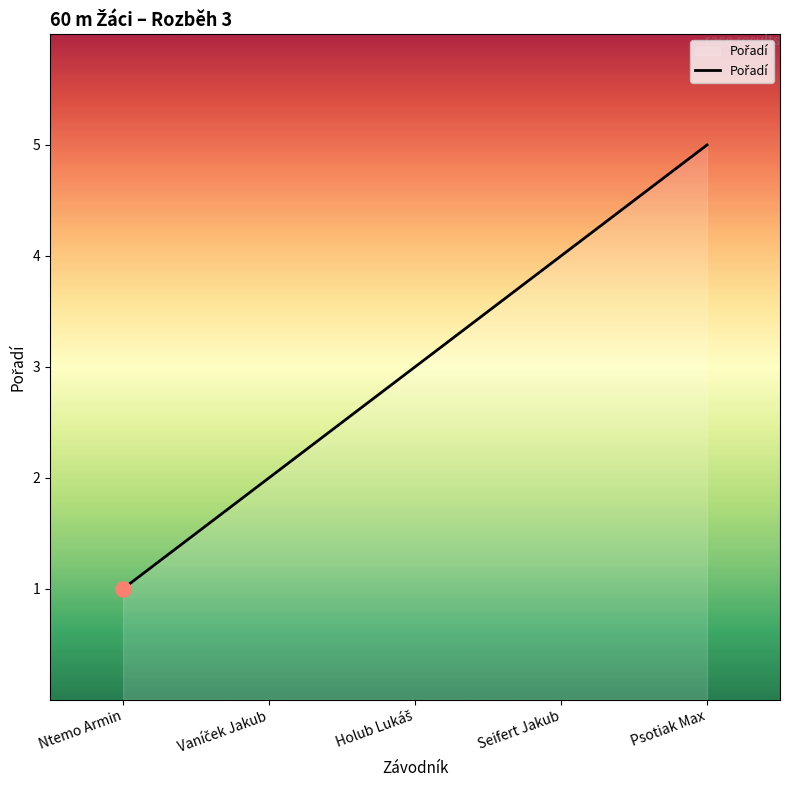

What is the change in value from Ntemo Armin to Seifert Jakub?

+3